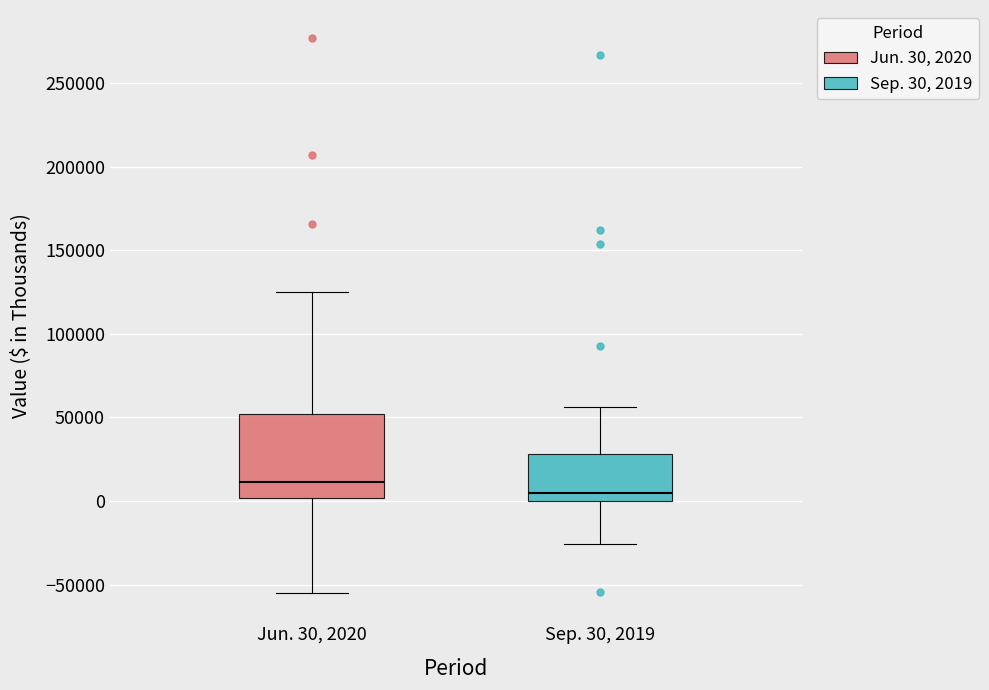

Which box is the tallest, from its lower edge to its upper edge?

Jun. 30, 2020